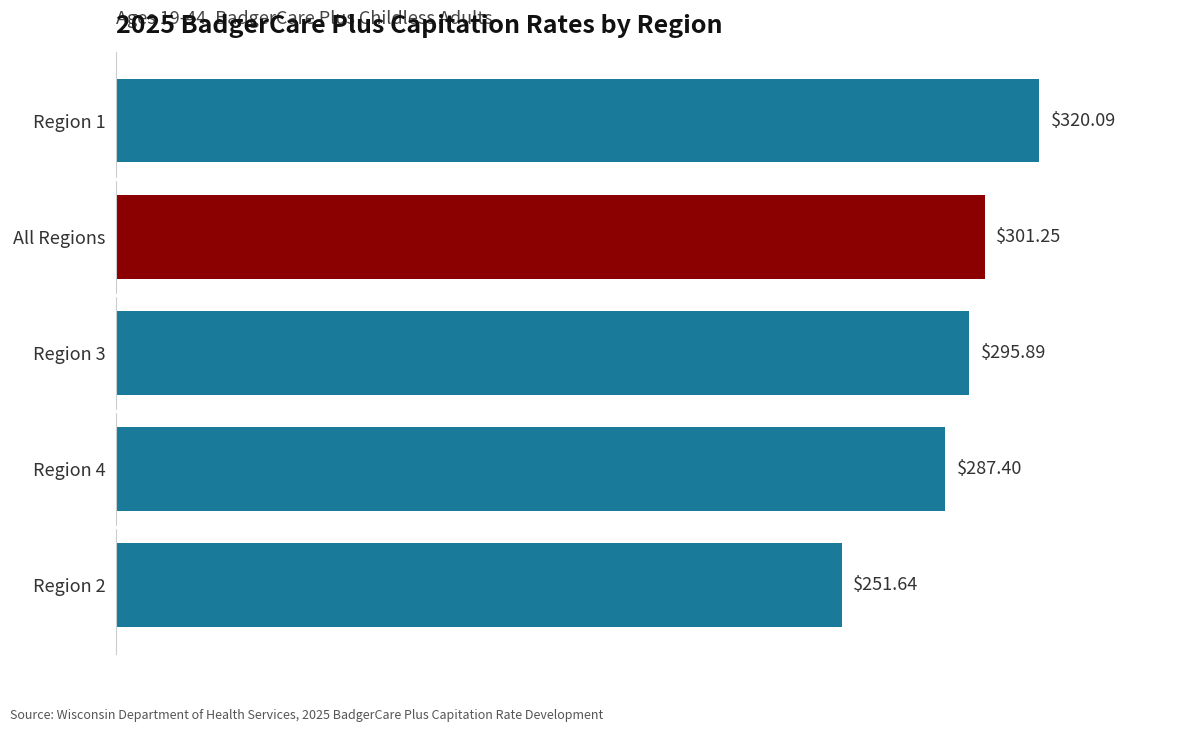

List the labels in order of value, smallest first.

Region 2, Region 4, Region 3, All Regions, Region 1